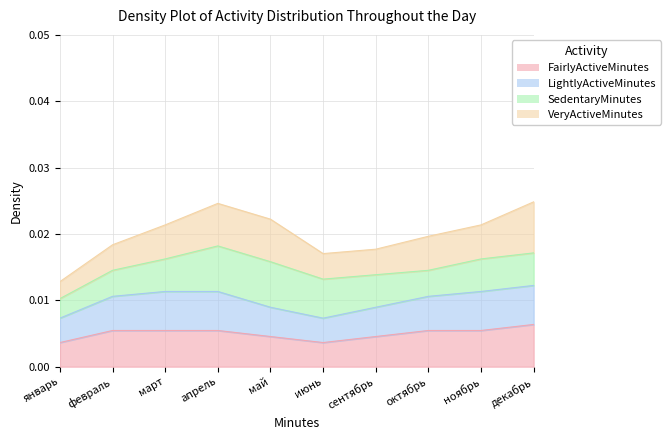

True or false: FairlyActiveMinutes has more than 0 points higher than both neighbors.

False